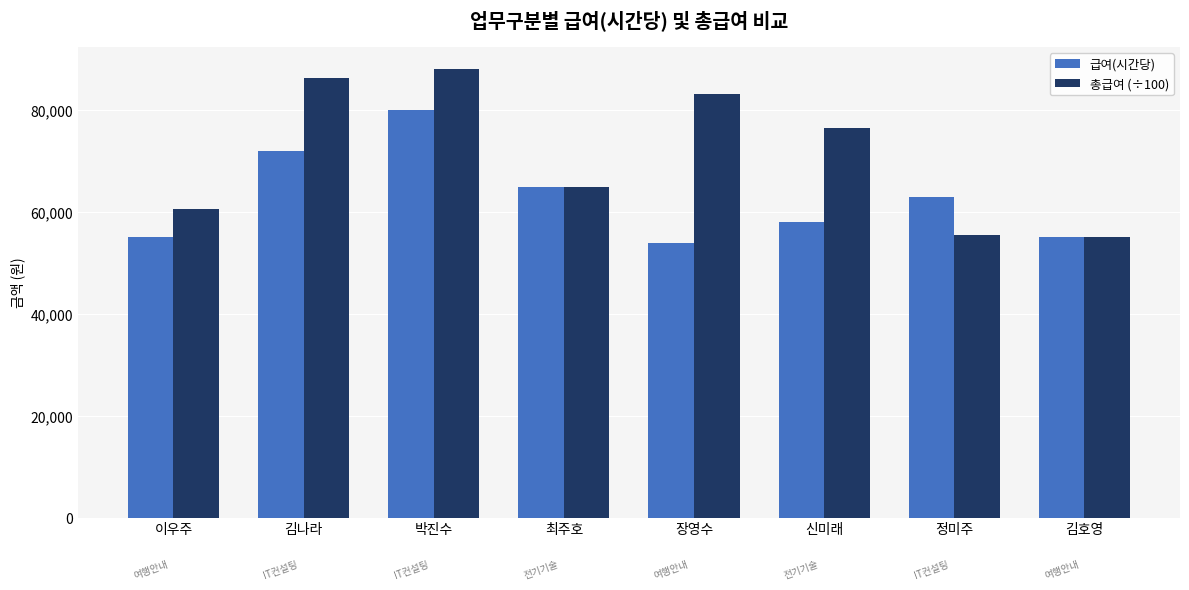

Rank the series by their average value, from highest to lowest.

총급여 (÷100), 급여(시간당)